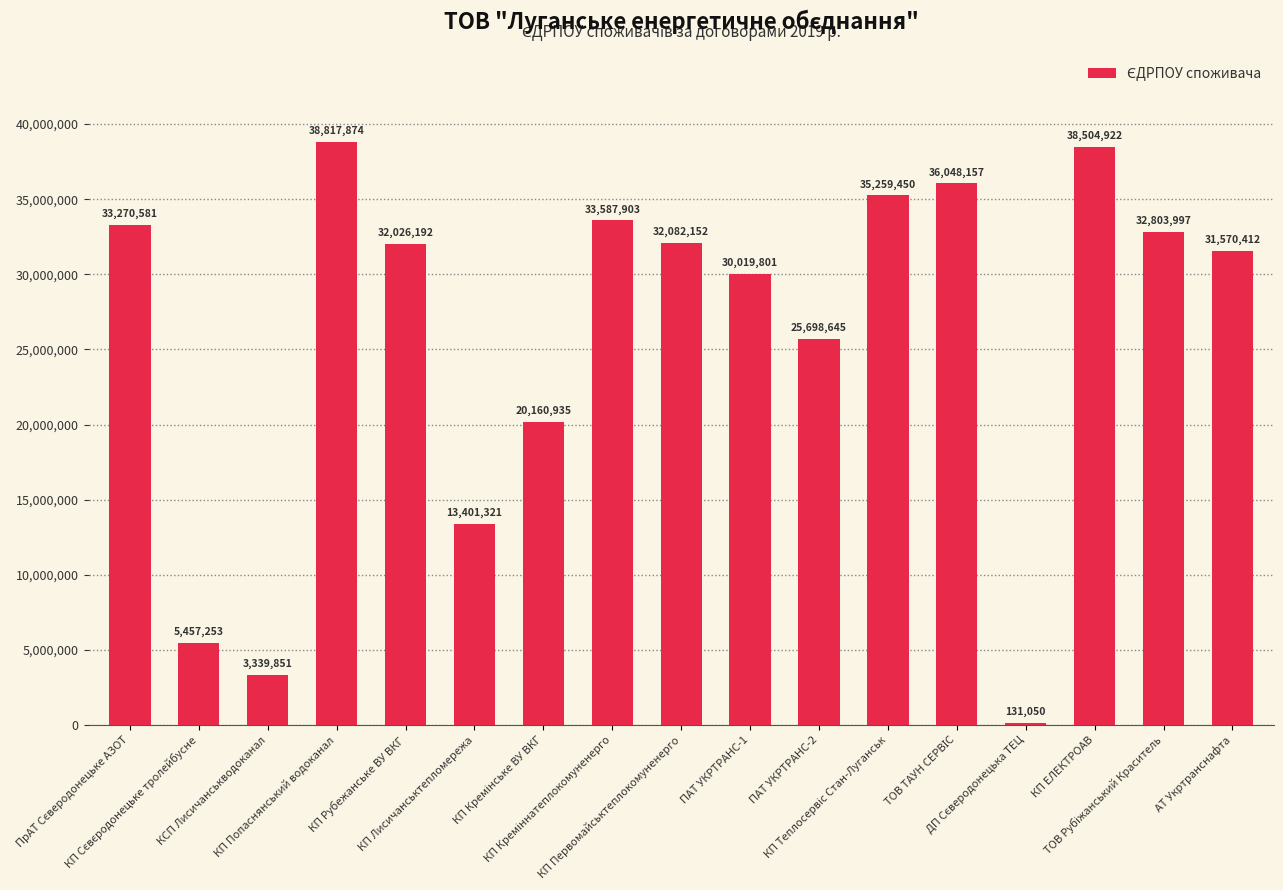

What is the sum of all values?

442180496